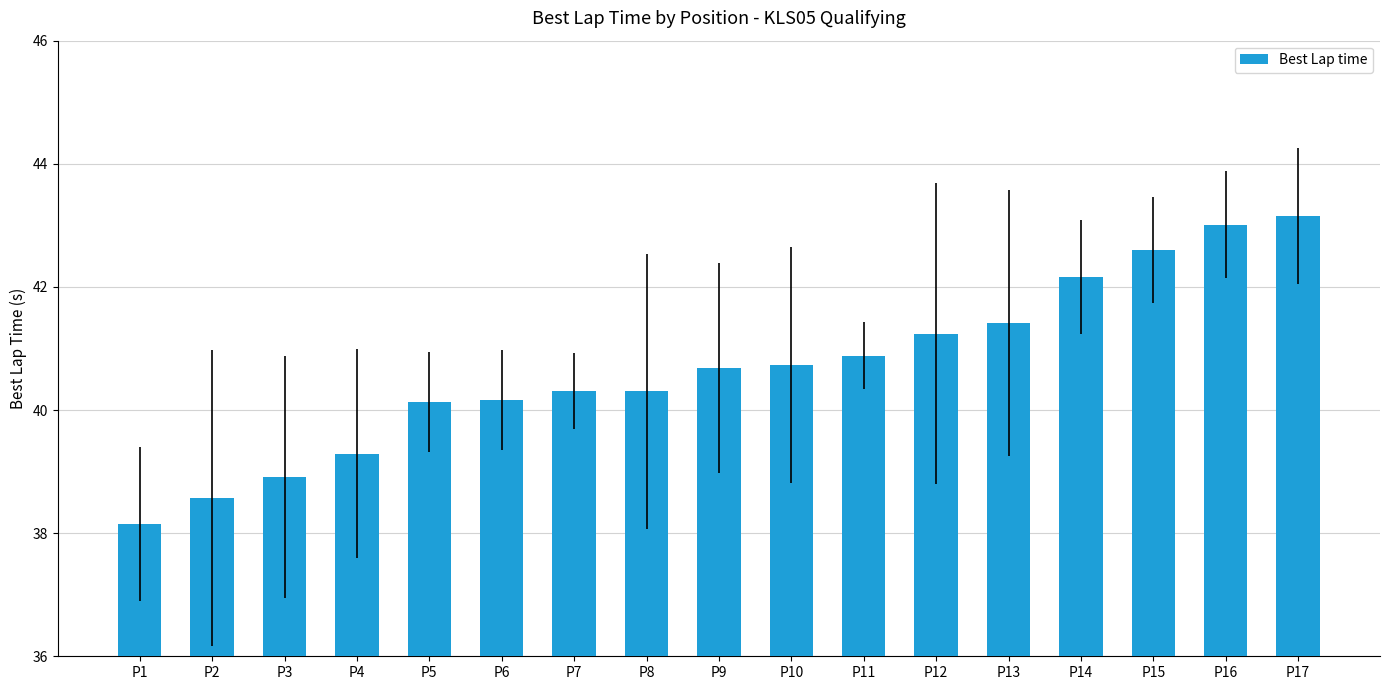

What is the difference between the maximum and second lowest values?

4.6